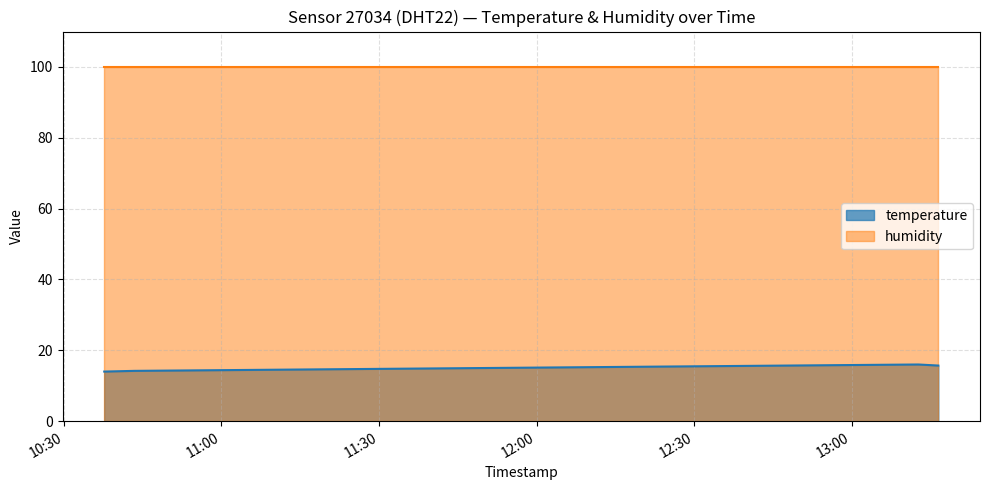

At which category does the chart reach its minimum across all series?

2023-03-29T10:37:40